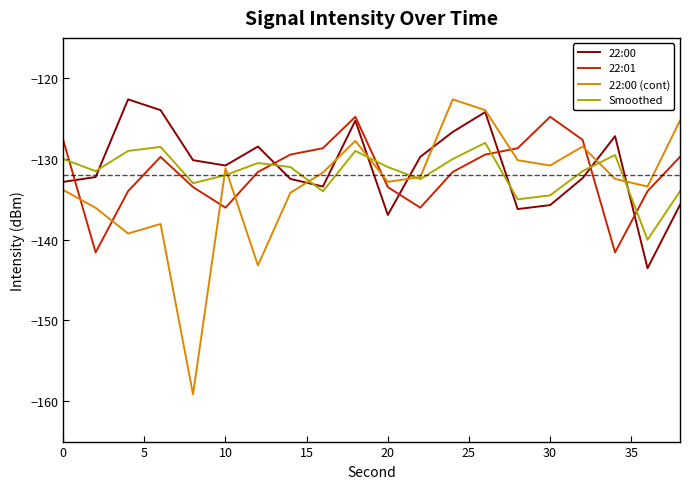

What is the minimum value shown in the chart?

-159.2